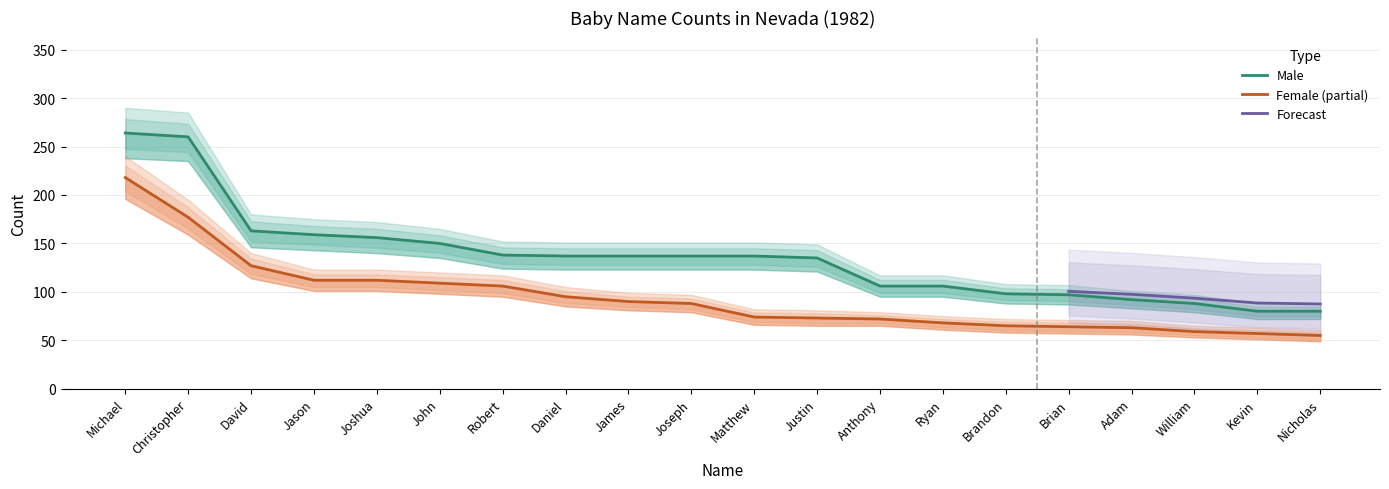

The value of Male at James is 66. True or false?

False